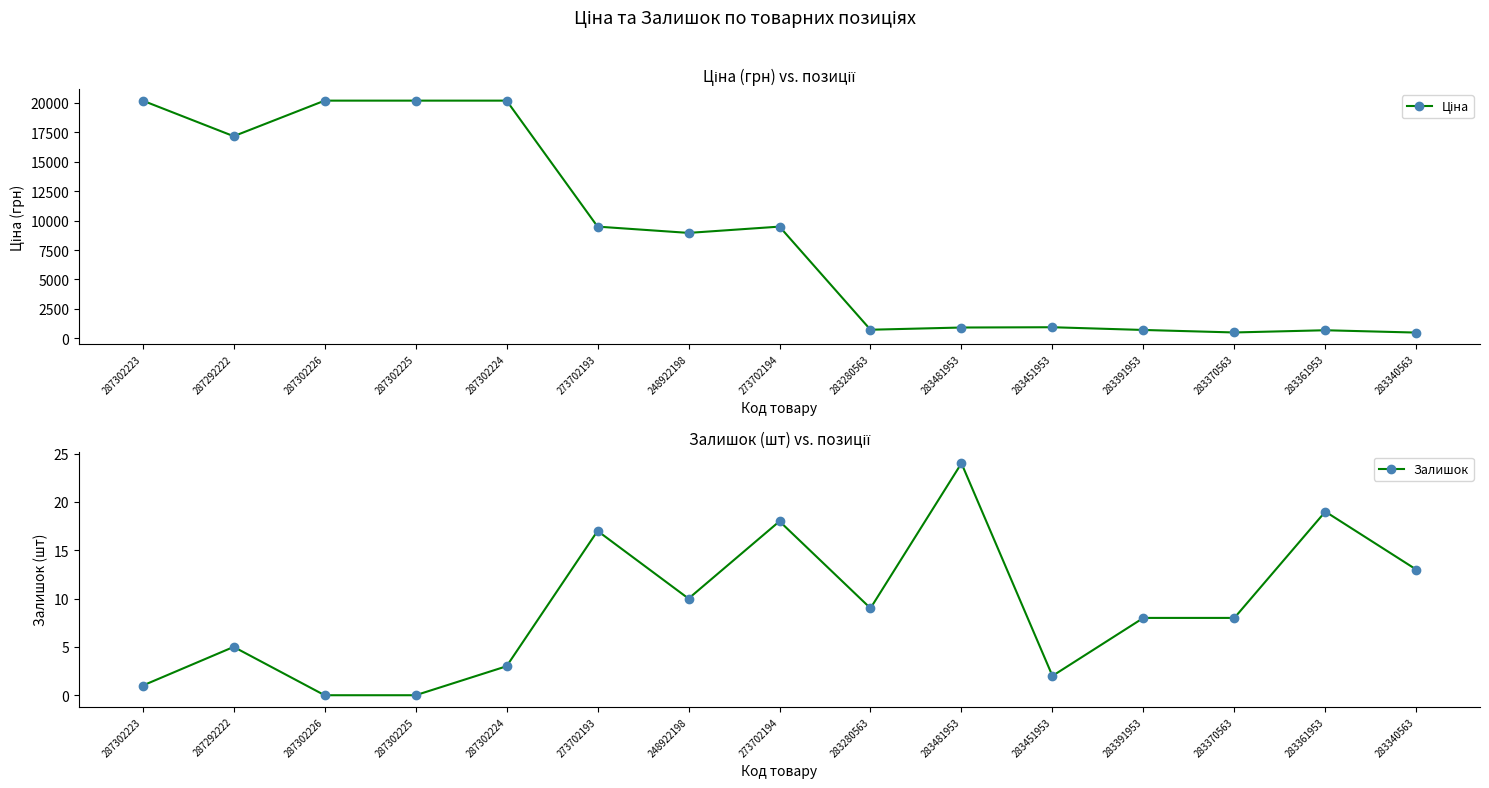

How many distinct data groups are displayed?

2